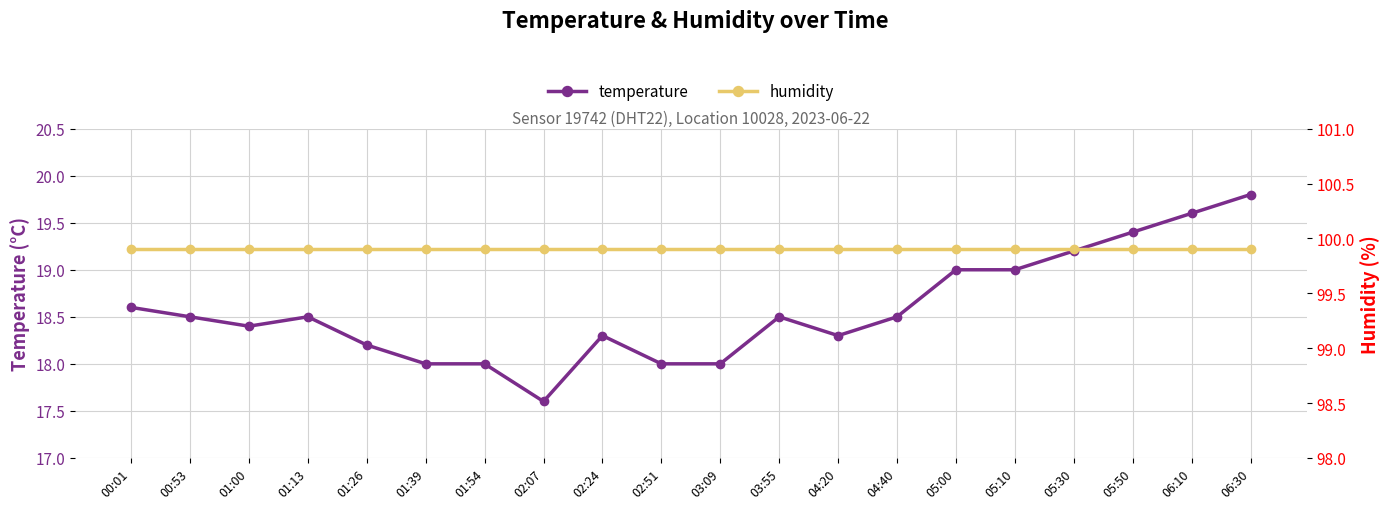

Between 05:30 and 05:50, which series saw the biggest shift?

temperature